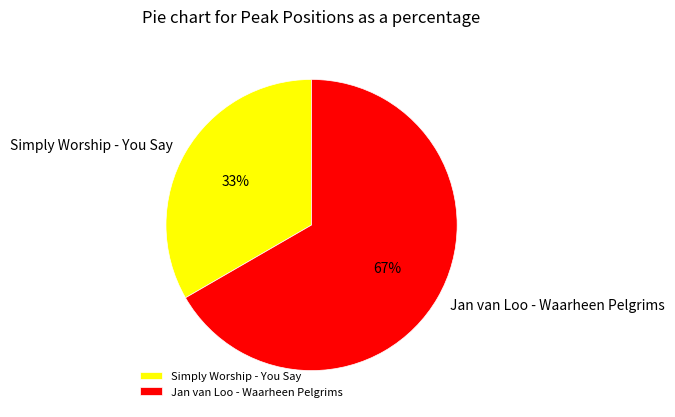

How many segments does this pie chart have?

2